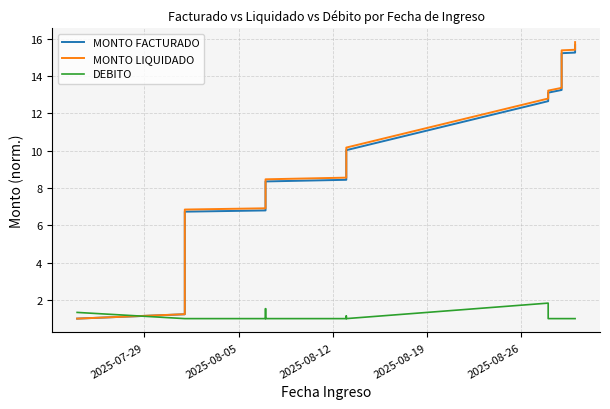

How many interior local peaks does the DEBITO series have?

3